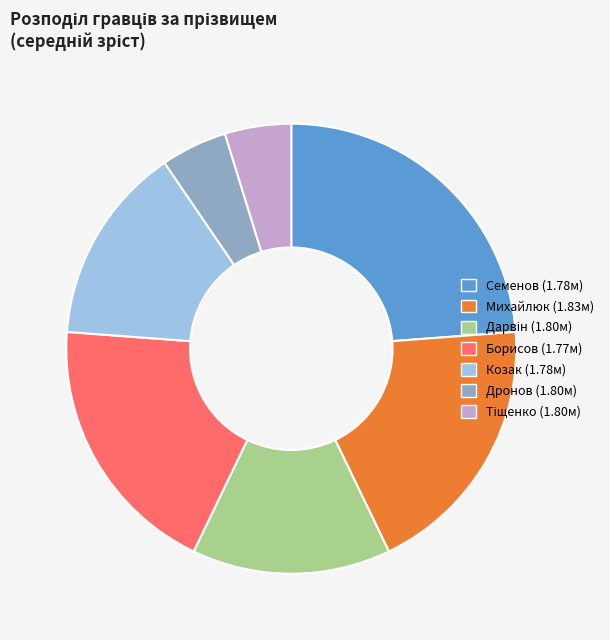

Between Борисов (1.77м) and Семенов (1.78м), which is larger?

Семенов (1.78м)